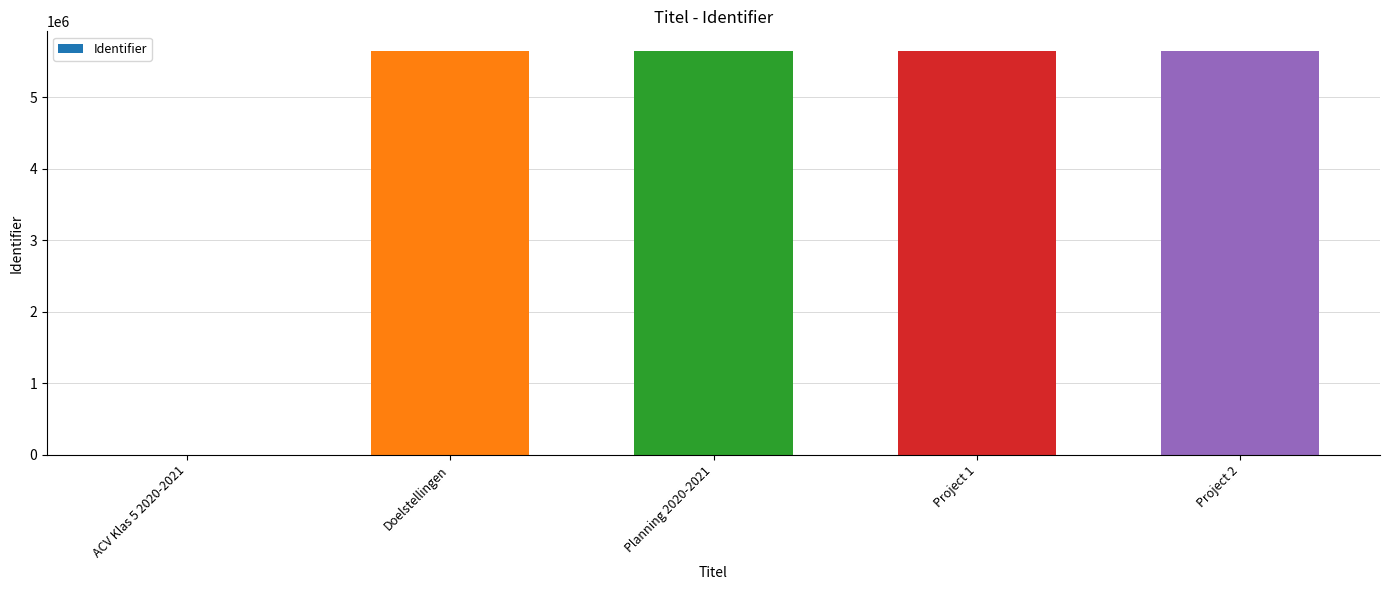

The value at Project 1 is 2645848. True or false?

False